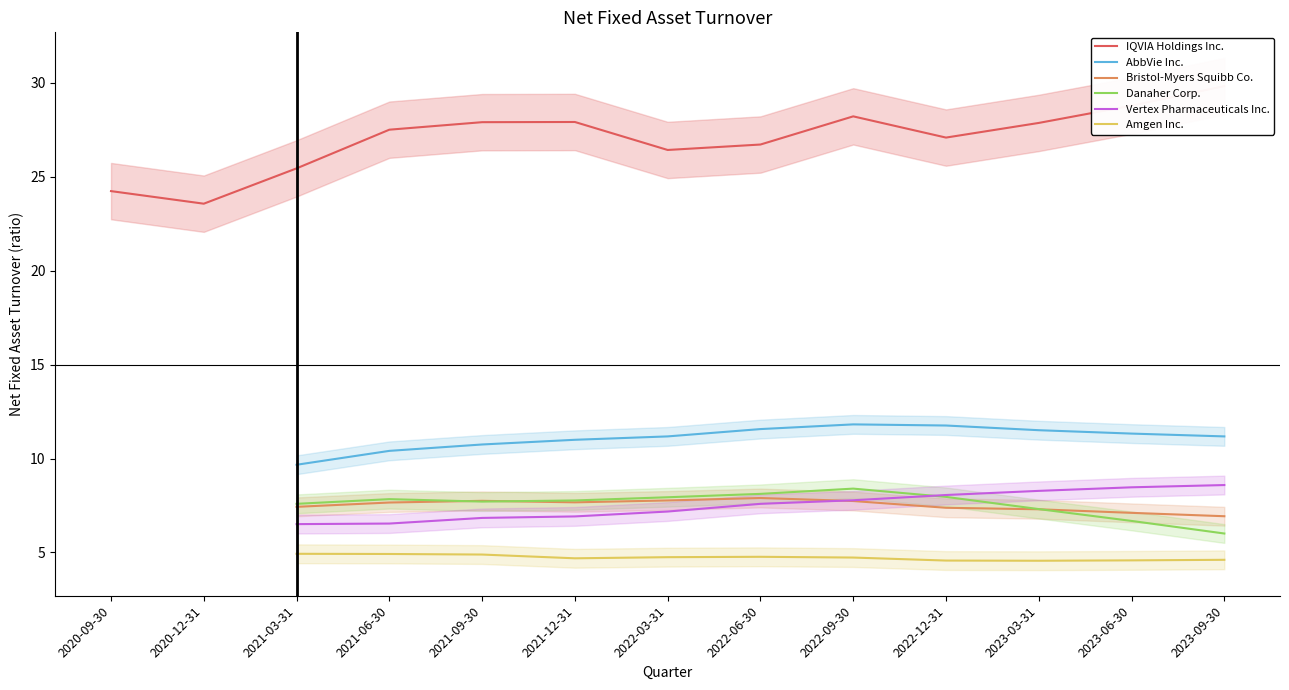

What position from the left is 2023-06-30?

12